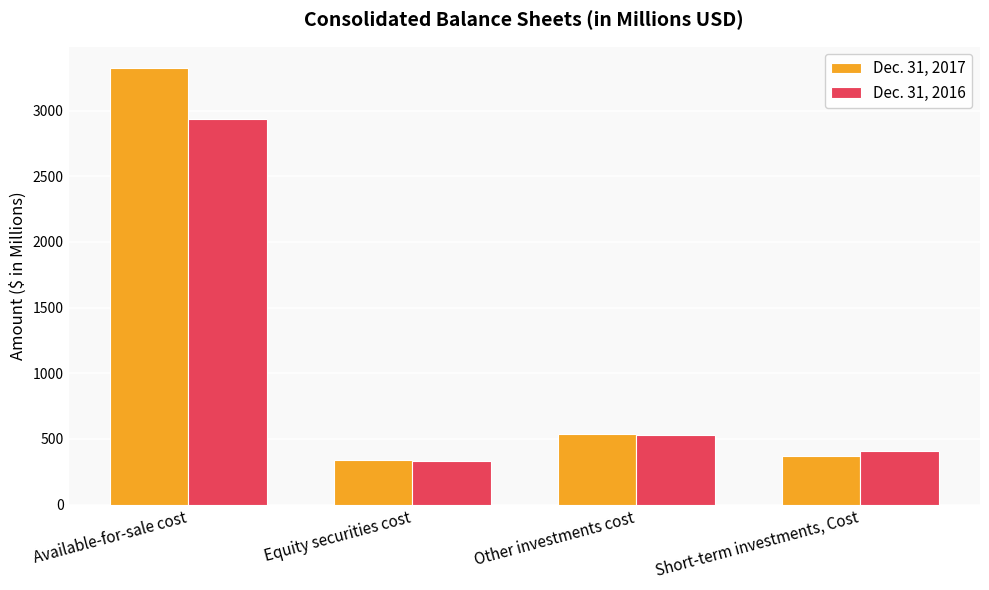

What is the sum of all Dec. 31, 2017 values?

4561.4